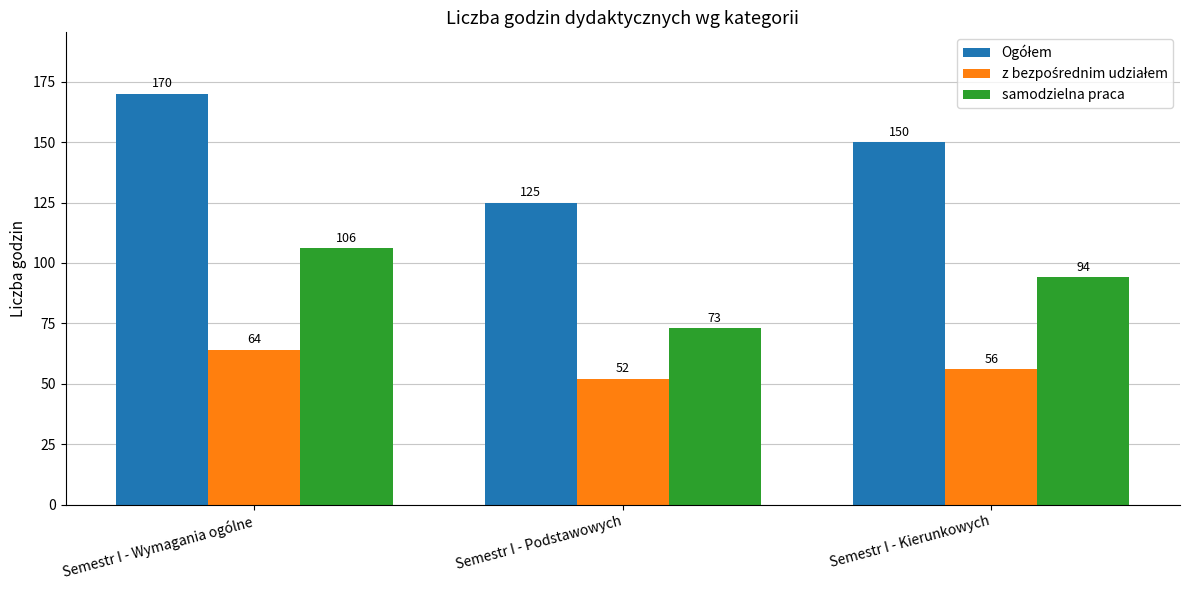

Is it true that samodzielna praca equals 51 at Semestr I - Podstawowych?

False